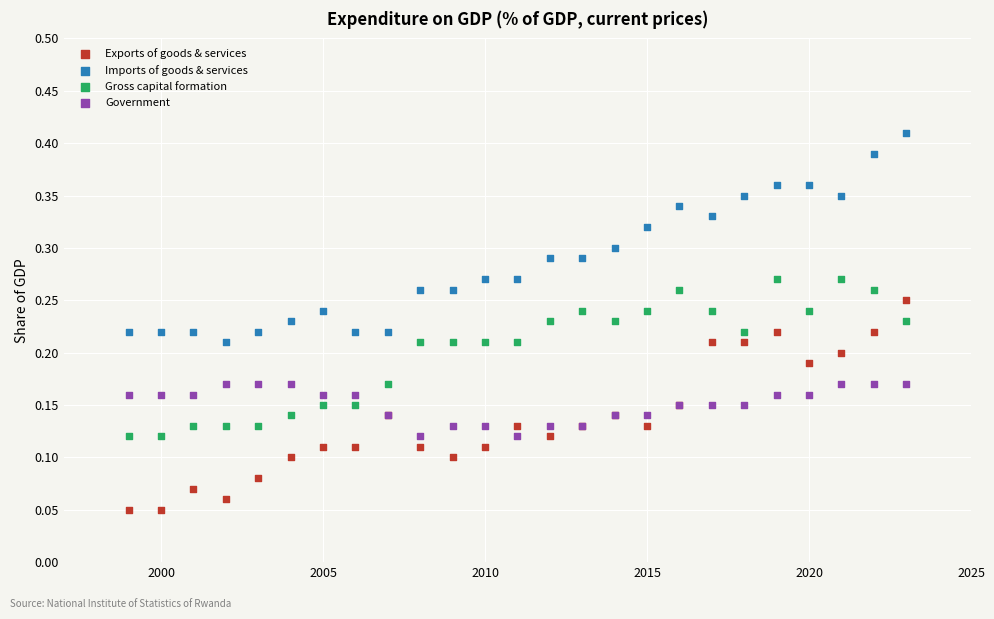

What is the X range (max minus min) for the scatter plot?

24.0